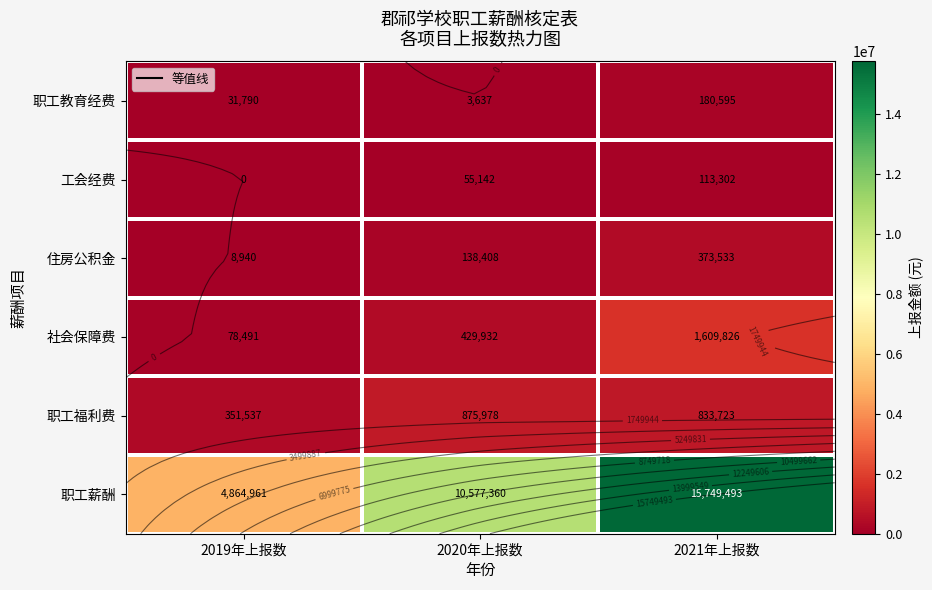

Is it true that 职工薪酬 equals 9180535.4 at 2021年上报数?

False